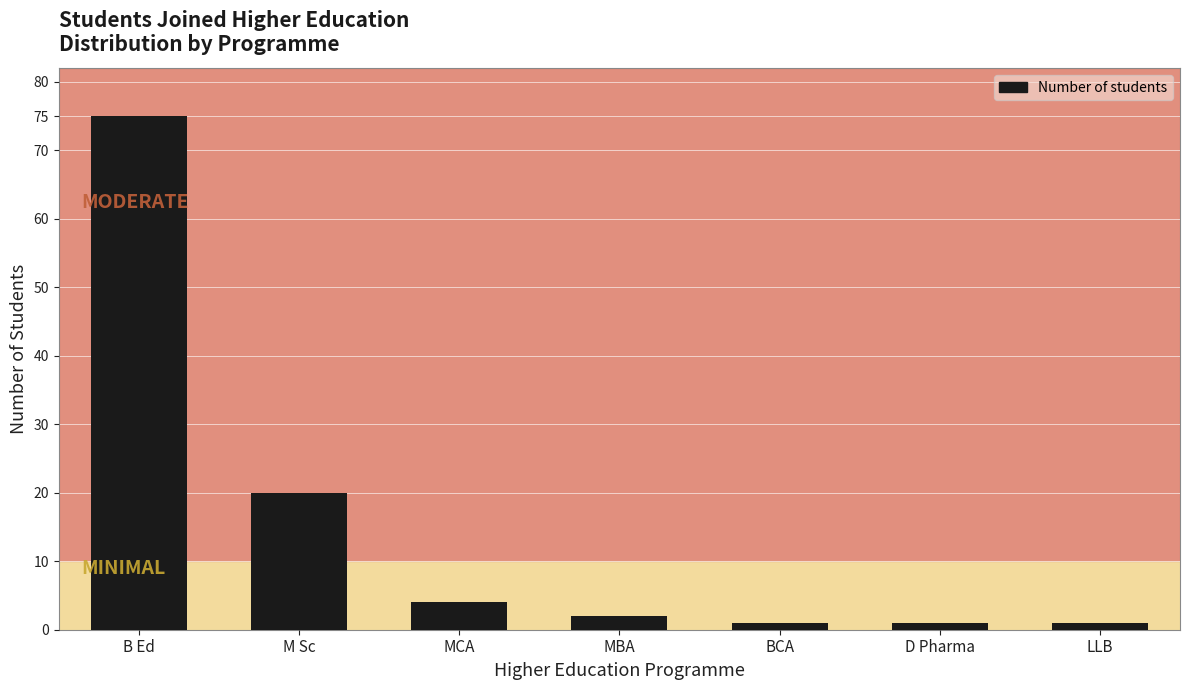

Reading right to left, extract all data points from this chart.

1	1	1	2	4	20	75